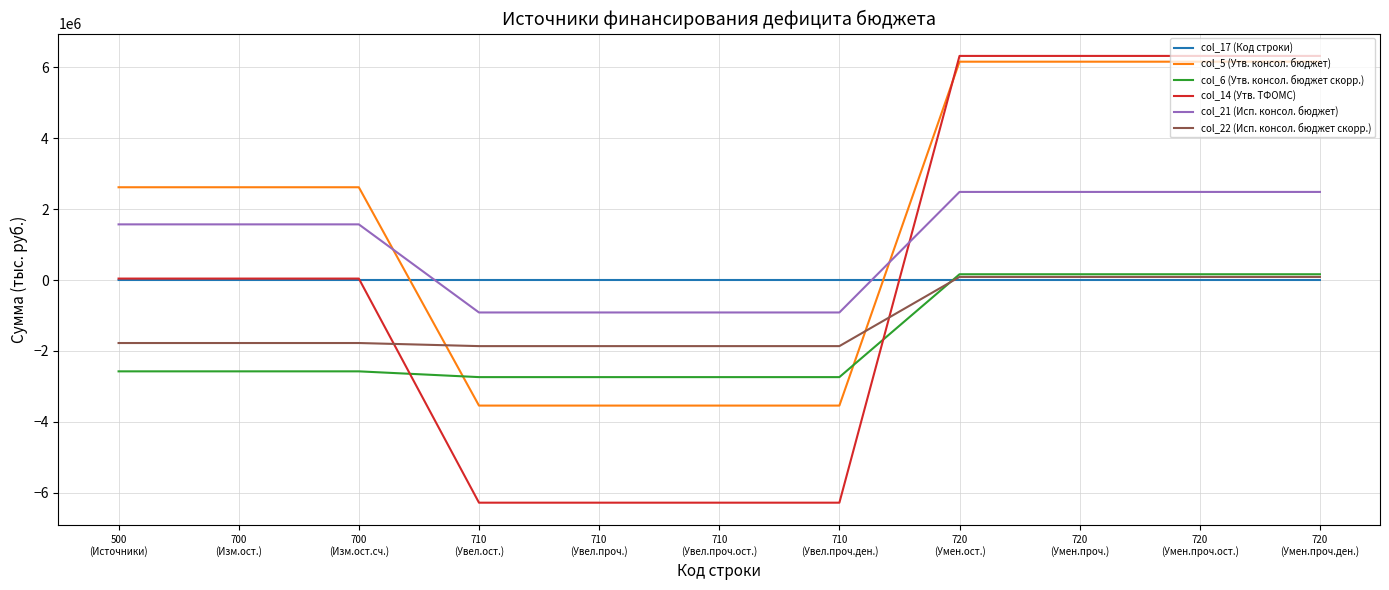

Is the value of col_17 (Код строки) at 720
(Умен.проч.ост.) greater than the value of col_14 (Утв. ТФОМС) at 720
(Умен.проч.)?

No